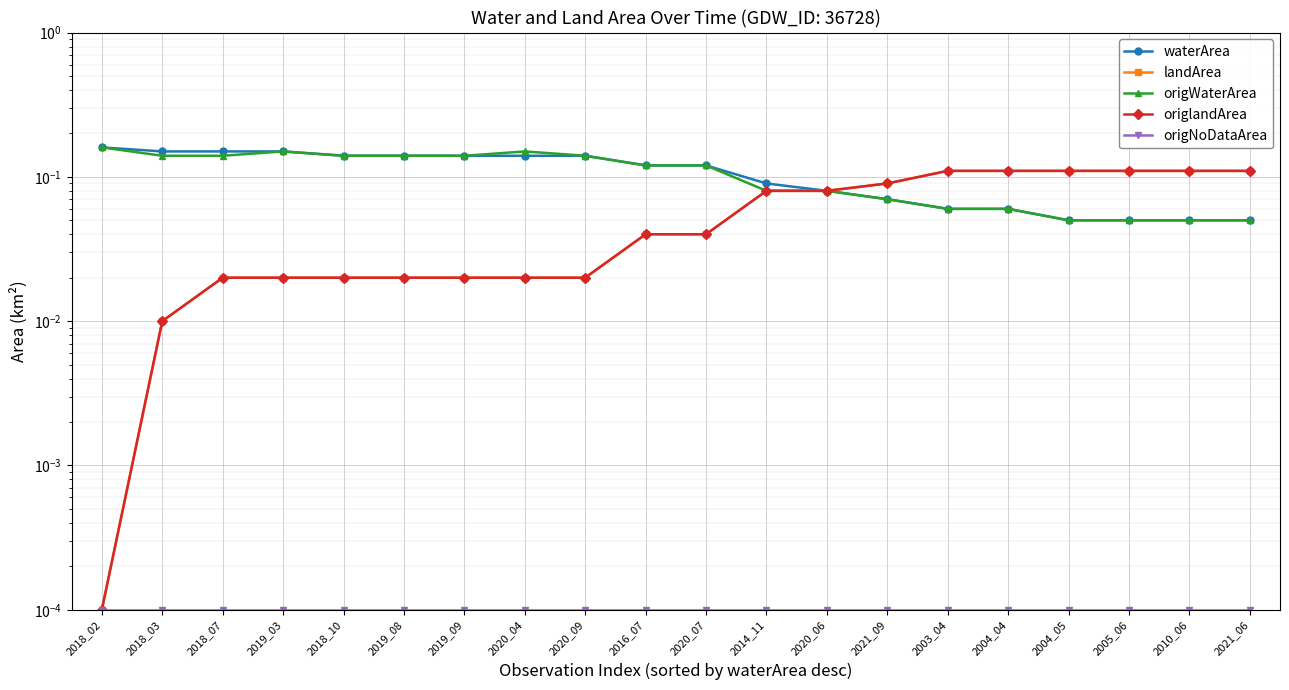

True or false: waterArea has more than 2 points higher than both neighbors.

False